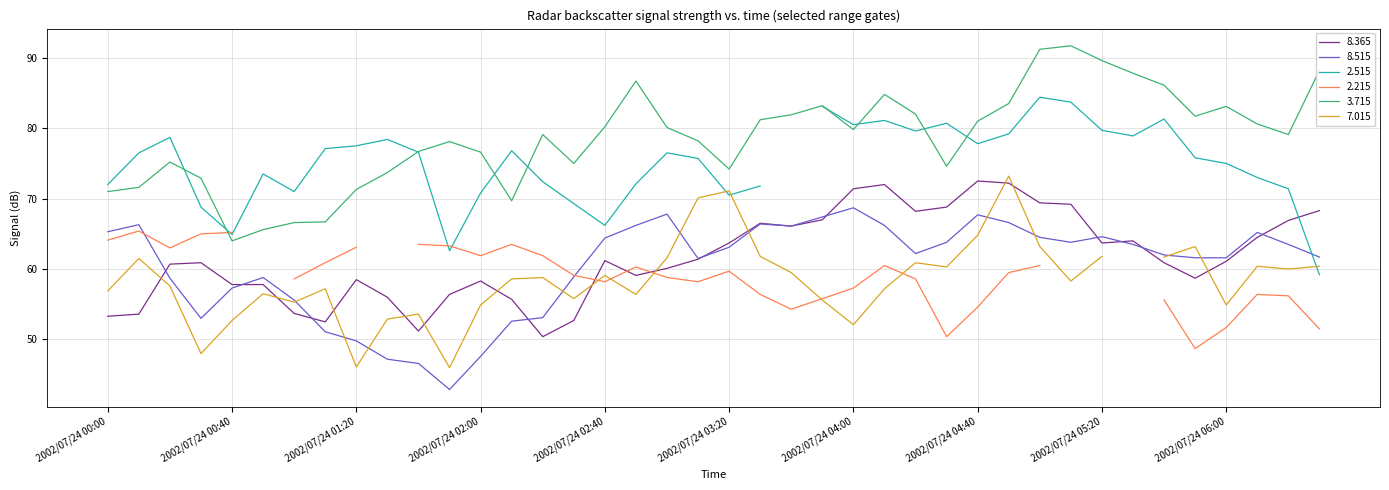

True or false: 8.365 and 3.715 cross at least once.

False